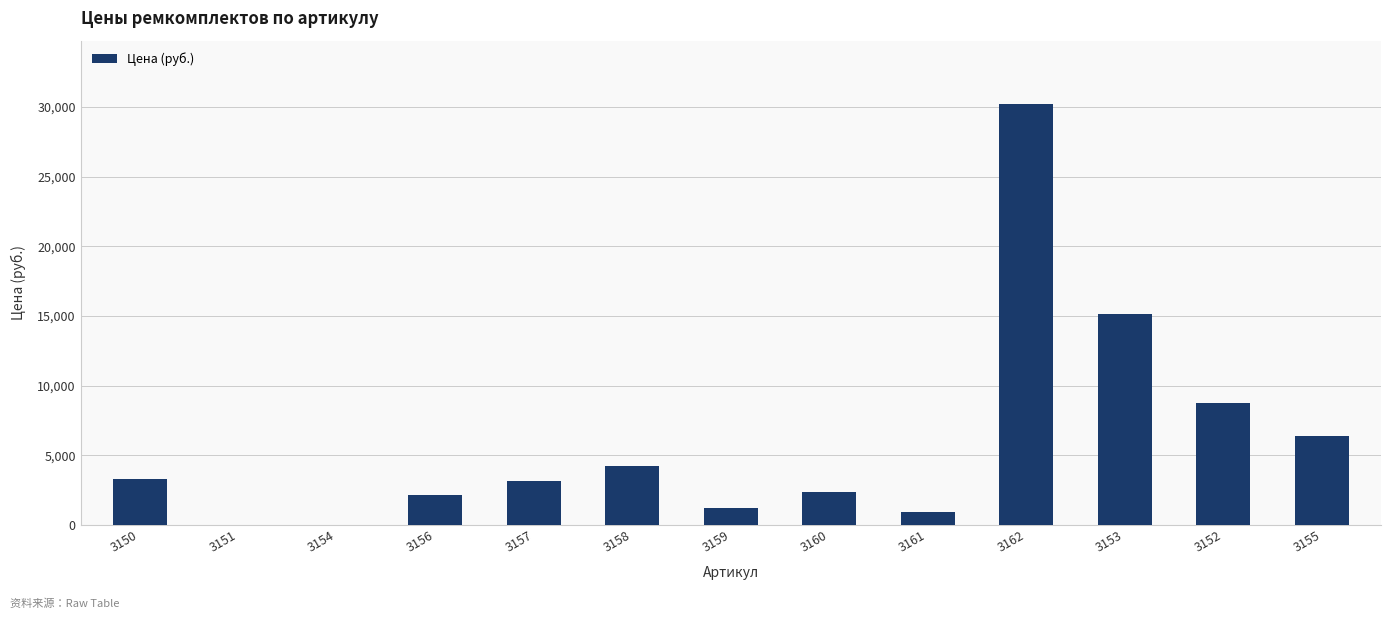

The chart shows a value of 10192.2 at 3155. True or false?

False